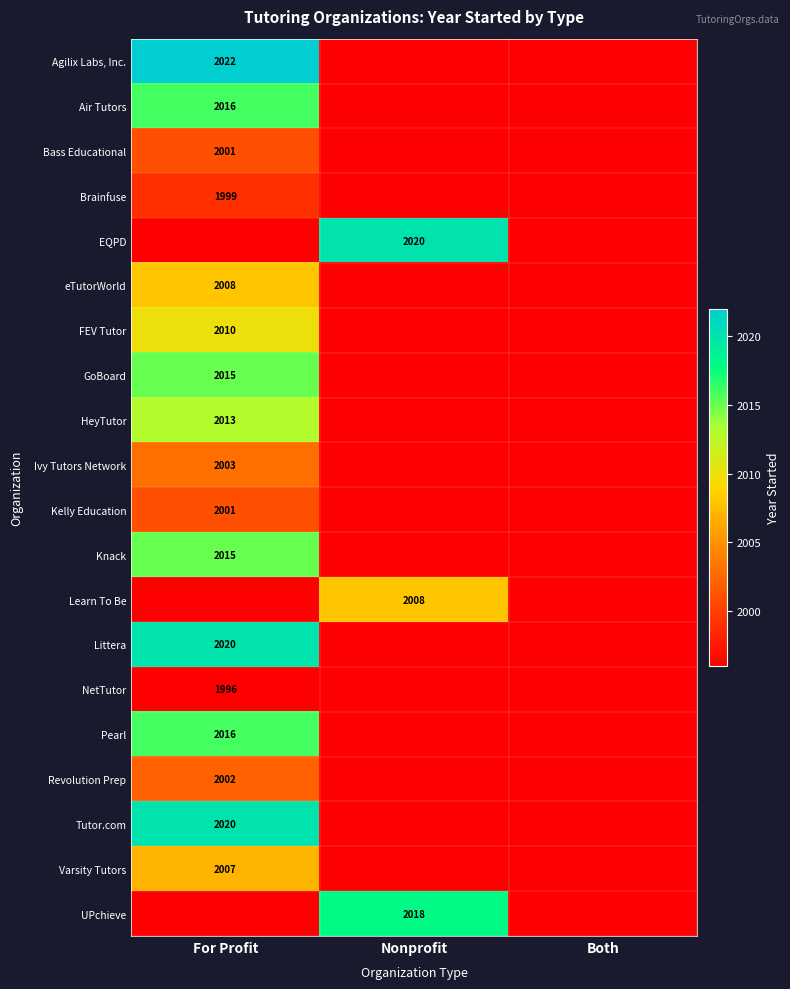

True or false: FEV Tutor has a value of 3336 at For Profit.

False